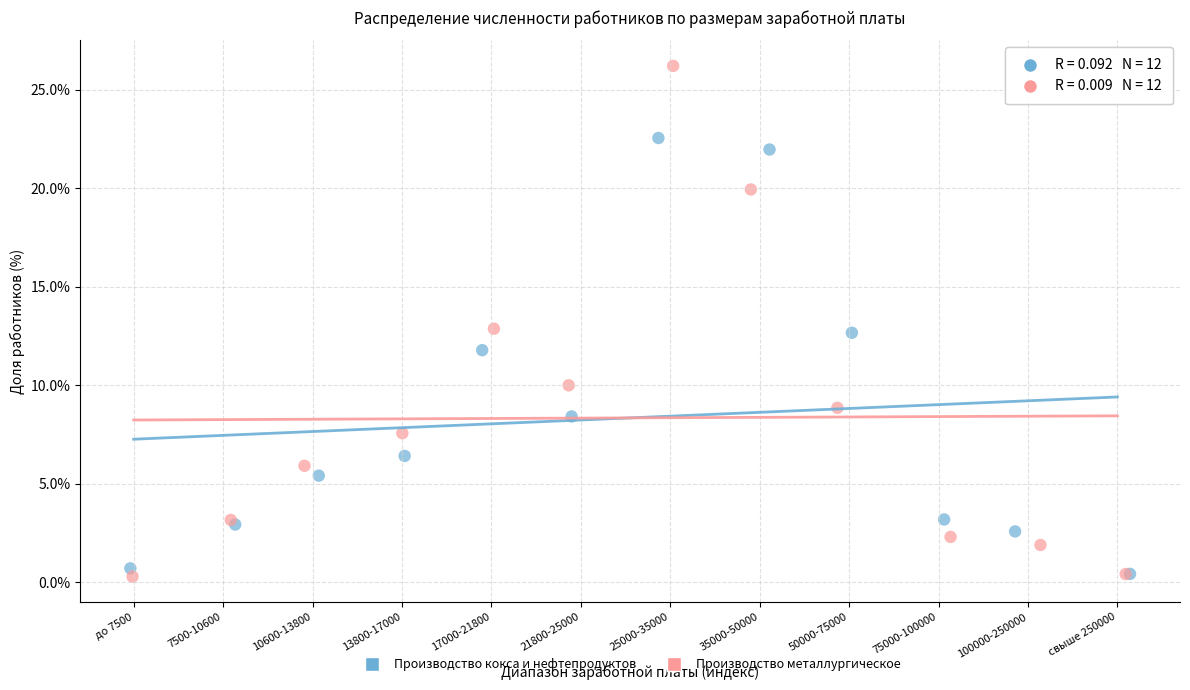

Which series has the largest Y range (max minus min)?

Производство металлургическое